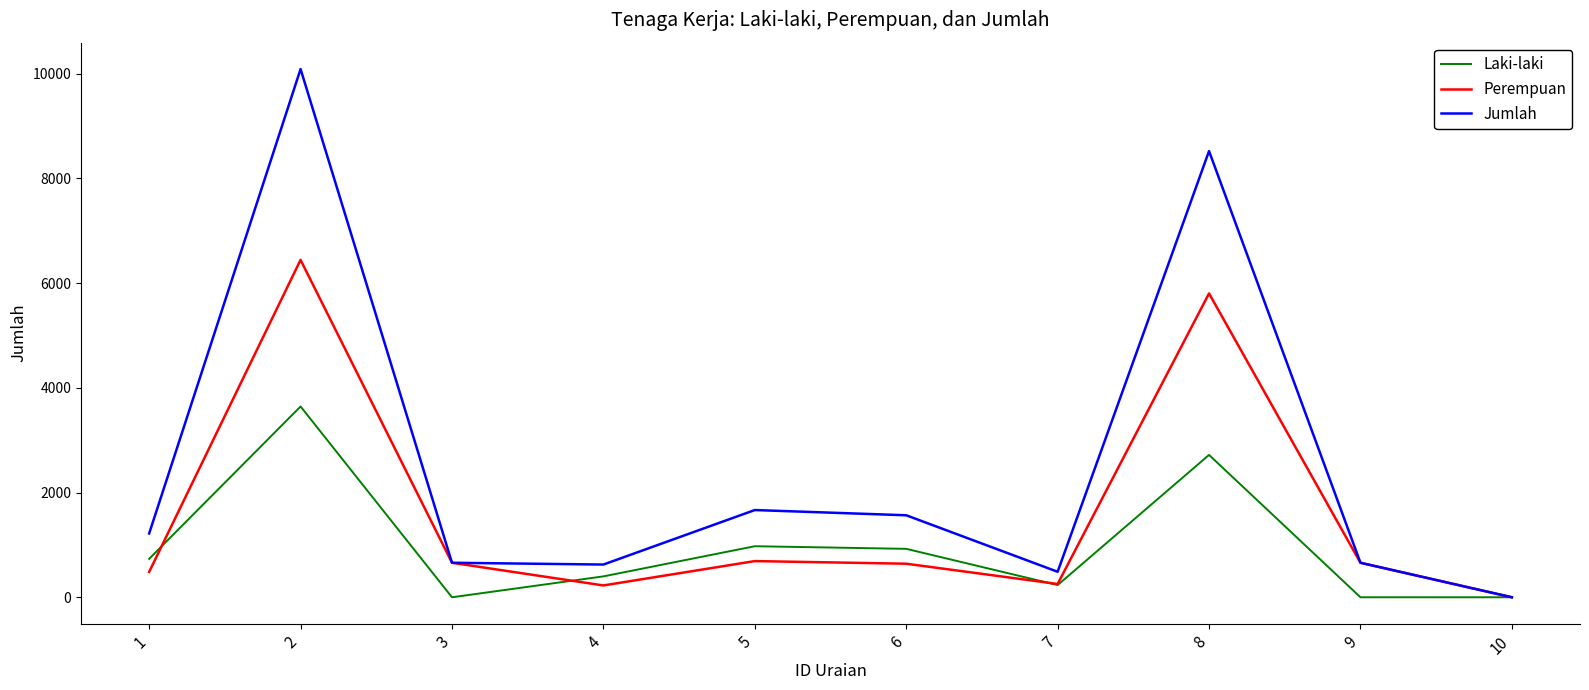

Is the value of Perempuan at 8 greater than the value of Jumlah at 7?

Yes